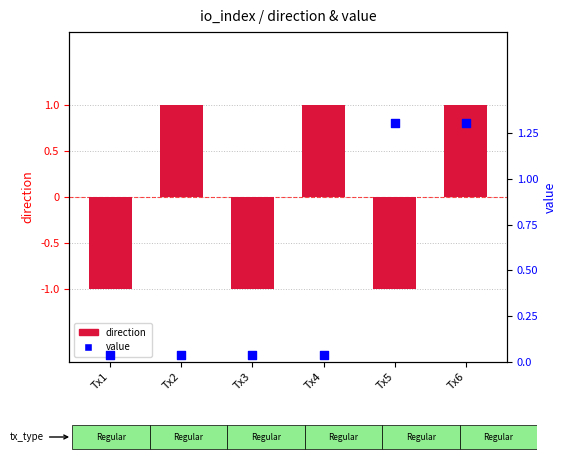

At how many categories does at least one series exceed 0?

6